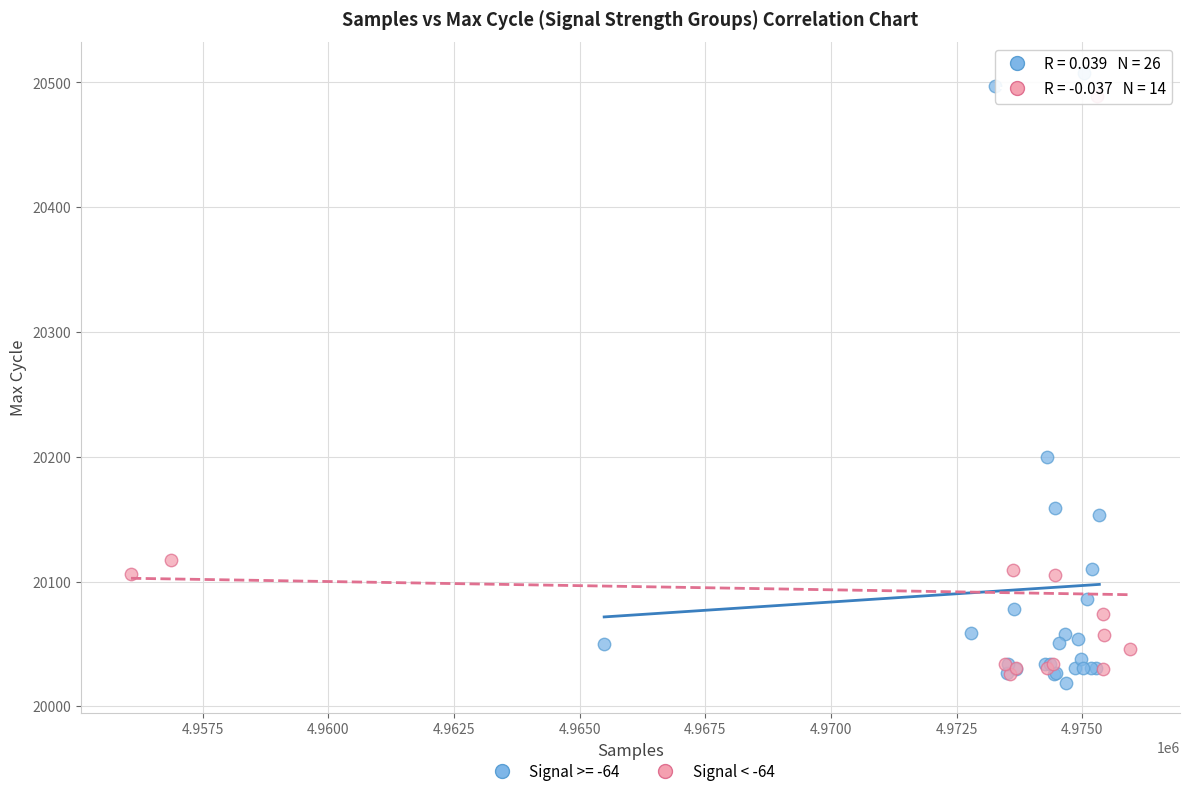

Which series has the largest Y range (max minus min)?

Signal >= -64